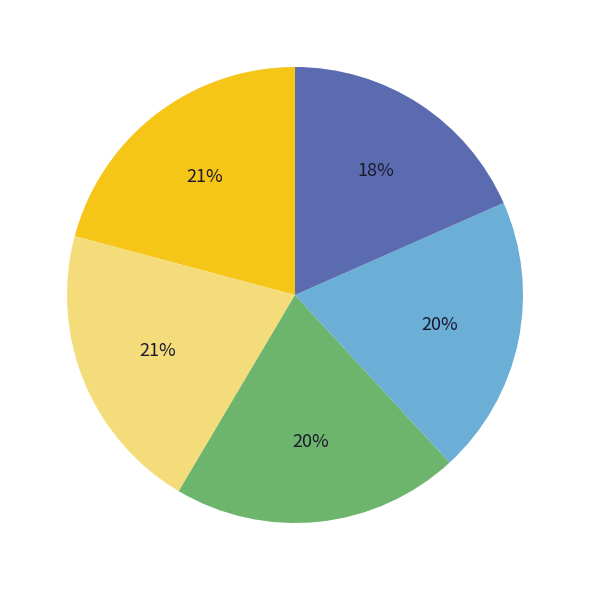

Is there a majority slice in this chart?

No